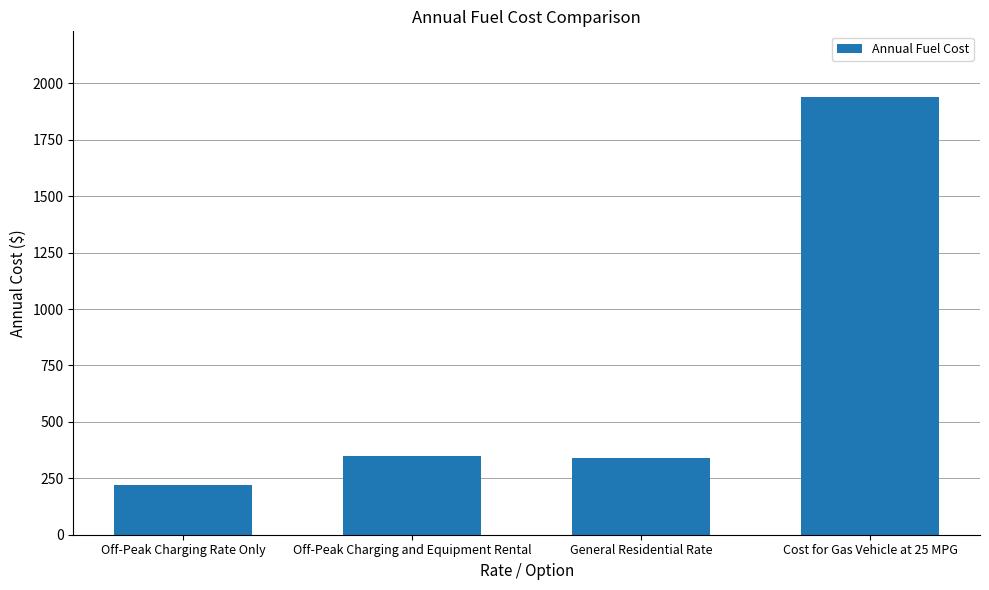

Does the chart contain stacked bars?

No